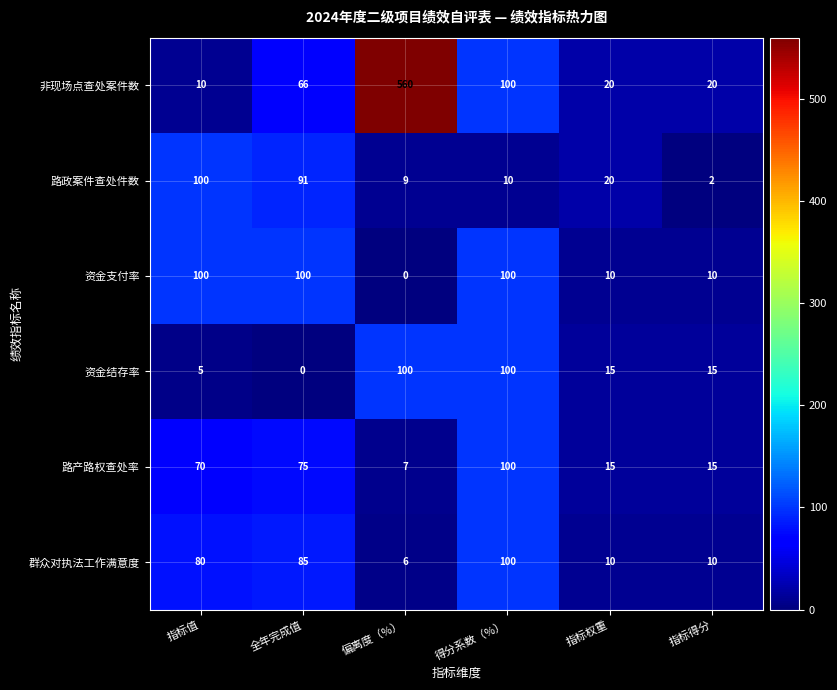

What is the sum of all 资金支付率 values?

320